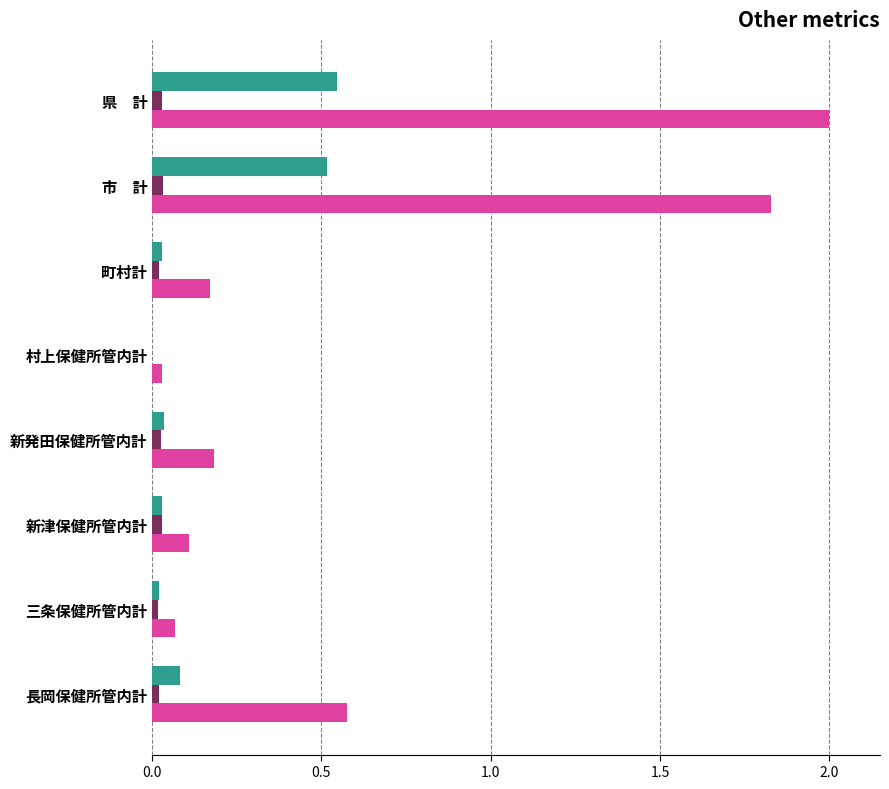

How many categories are shown in the chart?

8